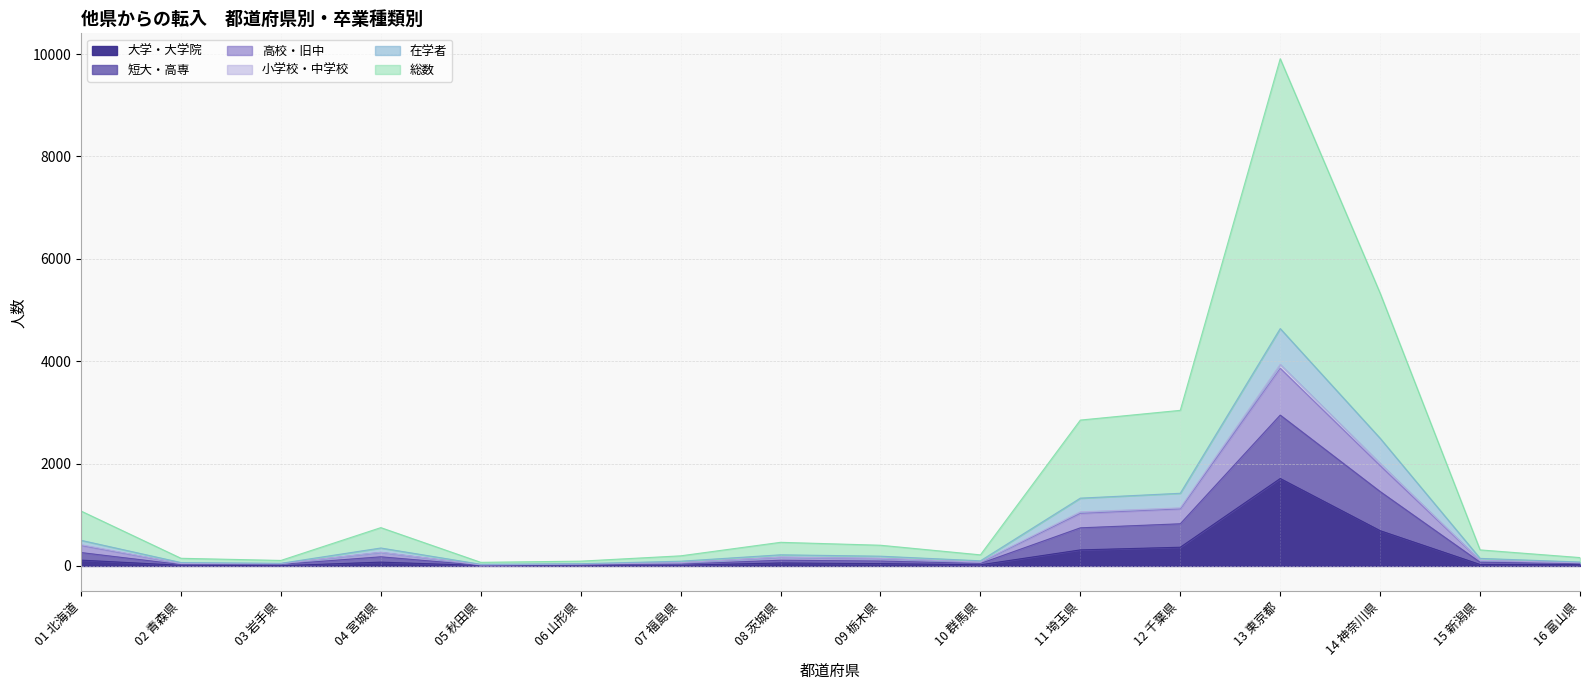

At which category does the chart reach its peak across all series?

13 東京都